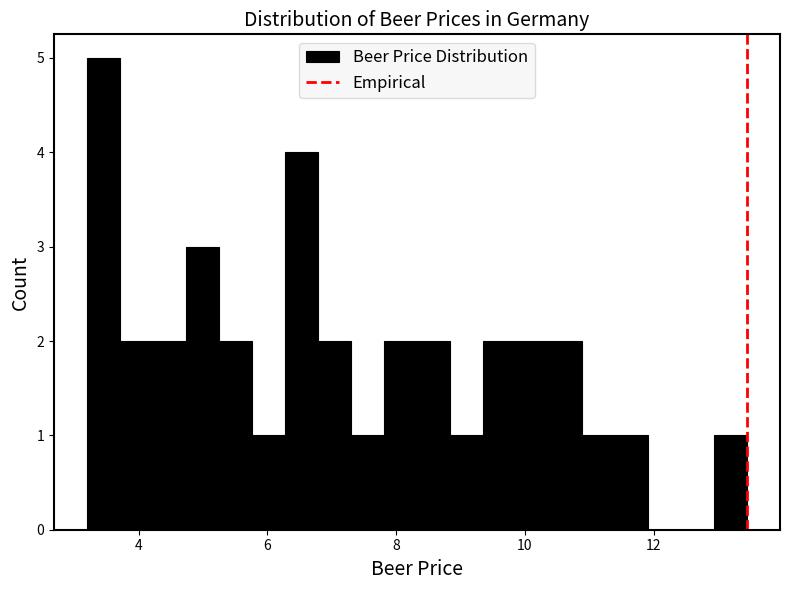

Read against the x-axis, roughly where is the centre of the tallest bar?

3.4